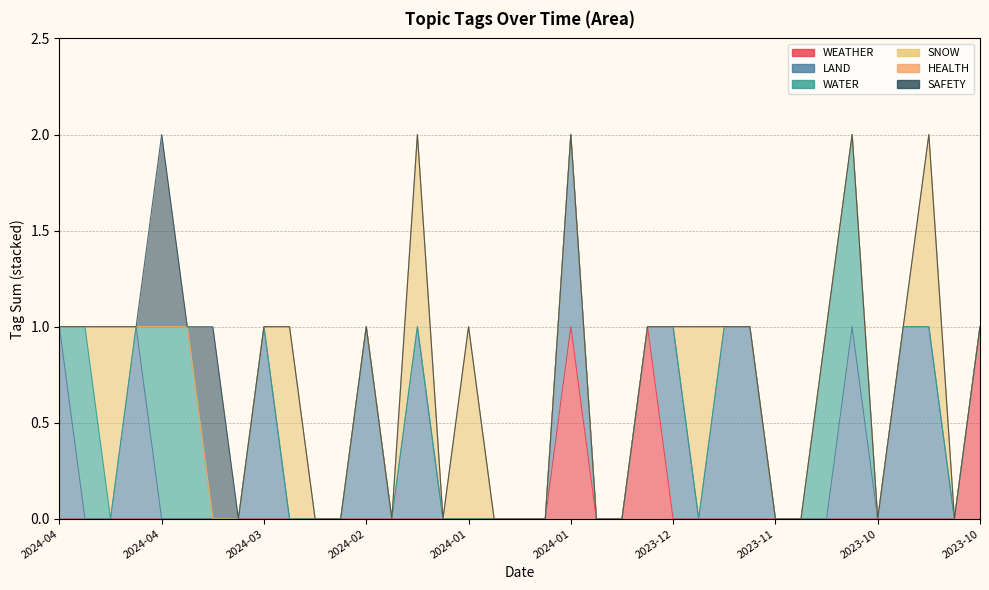

What is the spread (max minus min) of values at 2024-03-06?

1